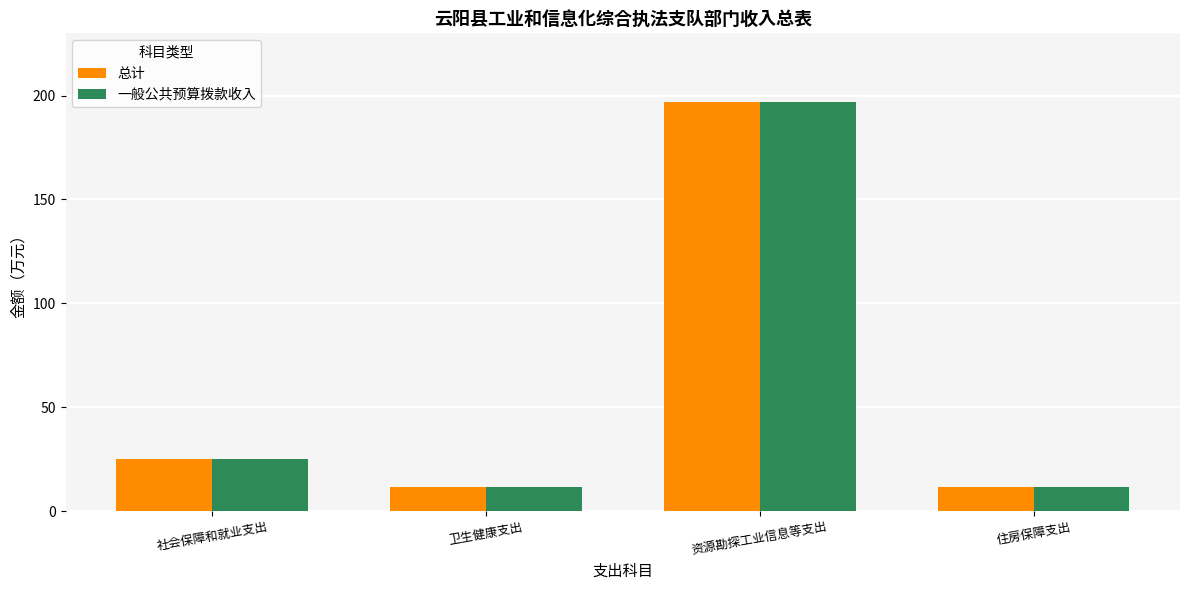

What is the approximate value of 一般公共预算拨款收入 at 资源勘探工业信息等支出?

197.0